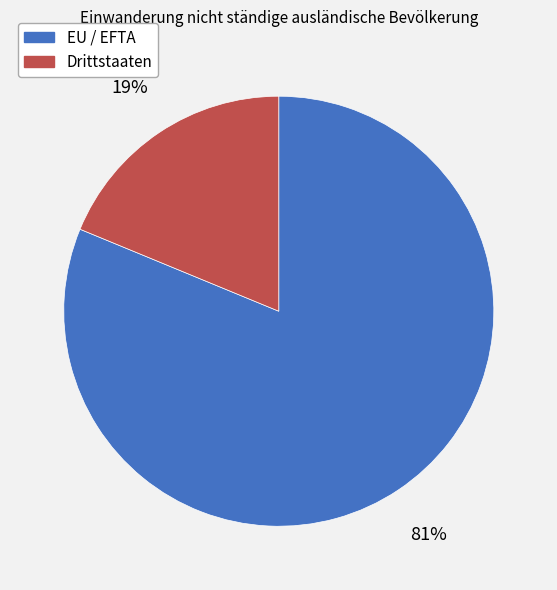

Between Drittstaaten and EU / EFTA, which is larger?

EU / EFTA